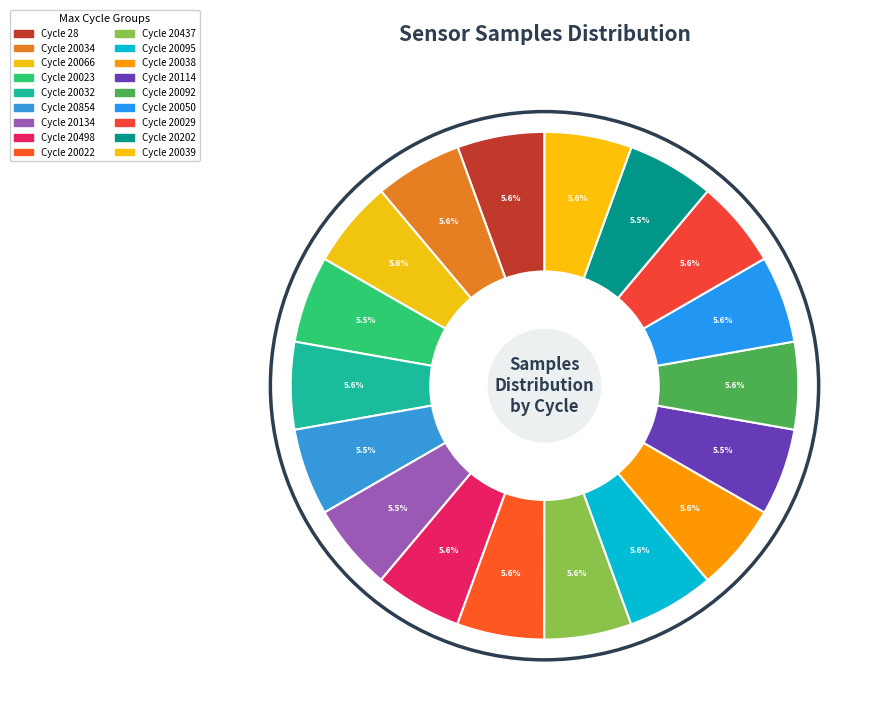

Which slice is the smallest?

20023